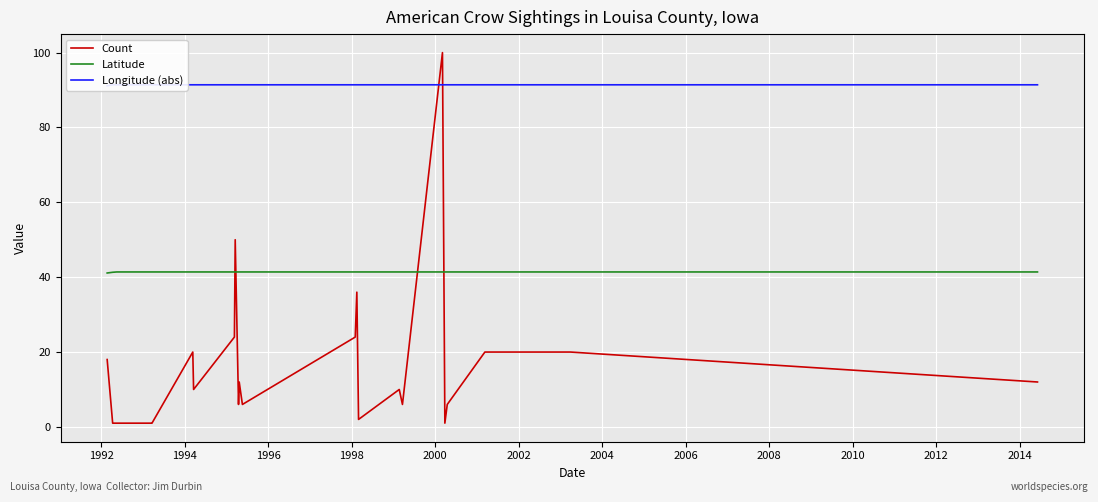

How many times do Count and Latitude cross each other?

4